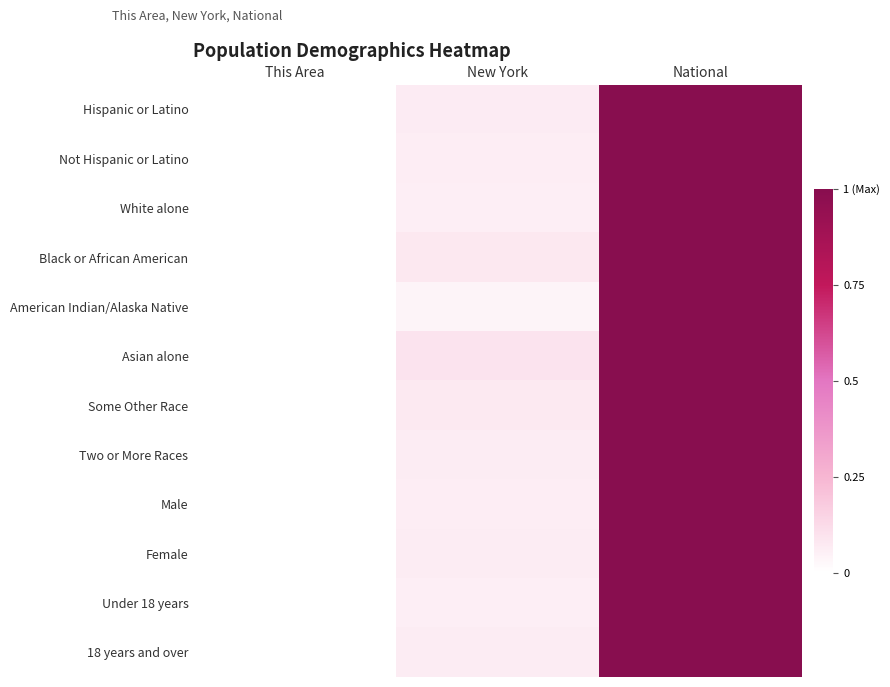

Reading right to left, what are all the values shown in this chart?

Hispanic or Latino: National=1.0	New York=0.1	This Area=0.0
Not Hispanic or Latino: National=1.0	New York=0.1	This Area=0.0
White alone: National=1.0	New York=0.1	This Area=0.0
Black or African American: National=1.0	New York=0.1	This Area=0.0
American Indian/Alaska Native: National=1.0	New York=0.0	This Area=0.0
Asian alone: National=1.0	New York=0.1	This Area=0.0
Some Other Race: National=1.0	New York=0.1	This Area=0.0
Two or More Races: National=1.0	New York=0.1	This Area=0.0
Male: National=1.0	New York=0.1	This Area=0.0
Female: National=1.0	New York=0.1	This Area=0.0
Under 18 years: National=1.0	New York=0.1	This Area=0.0
18 years and over: National=1.0	New York=0.1	This Area=0.0